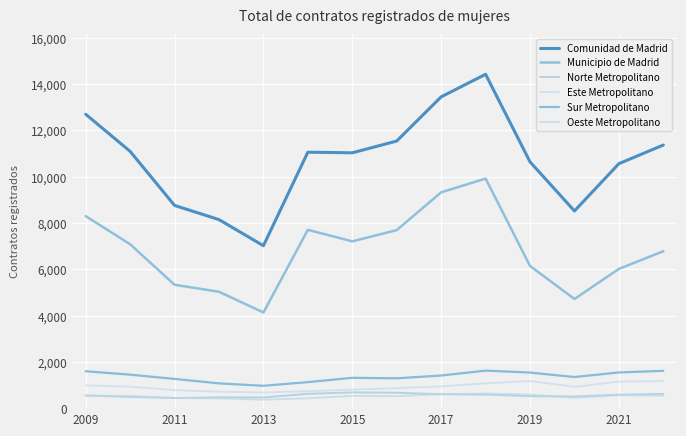

What is the sum of all Sur Metropolitano values?

19127